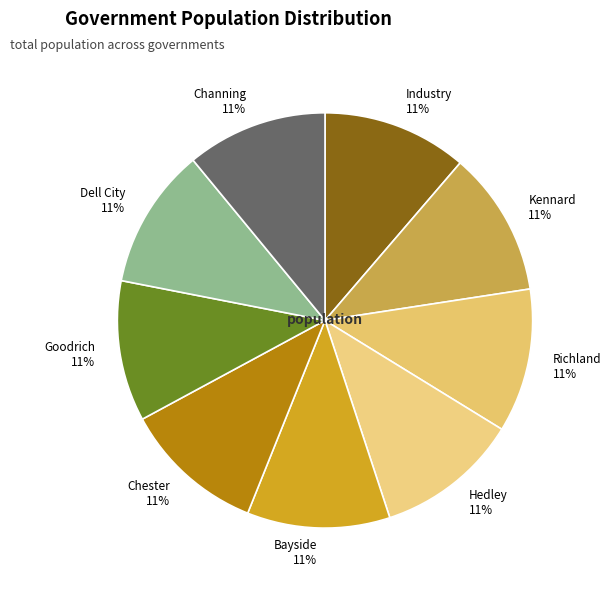

Is it true that Hedley is 11% of the pie?

True